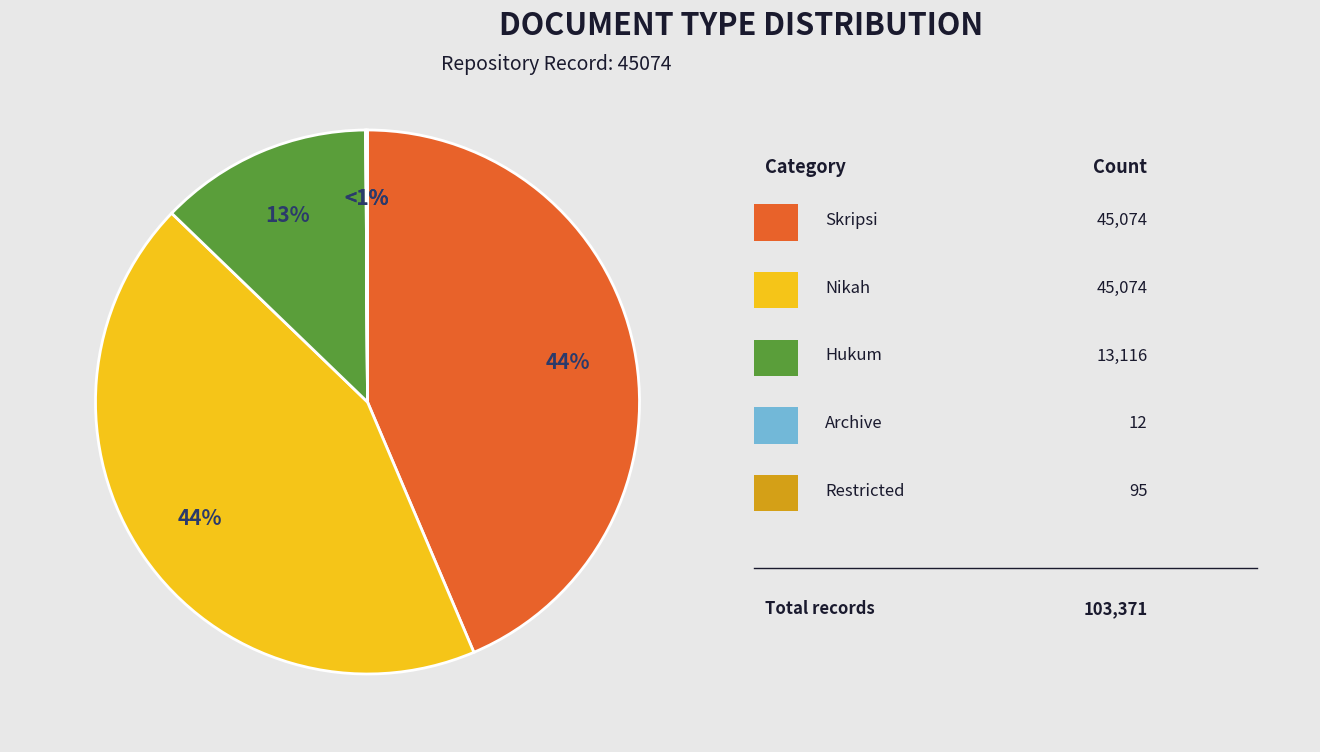

Between archive and restricted, which is larger?

restricted